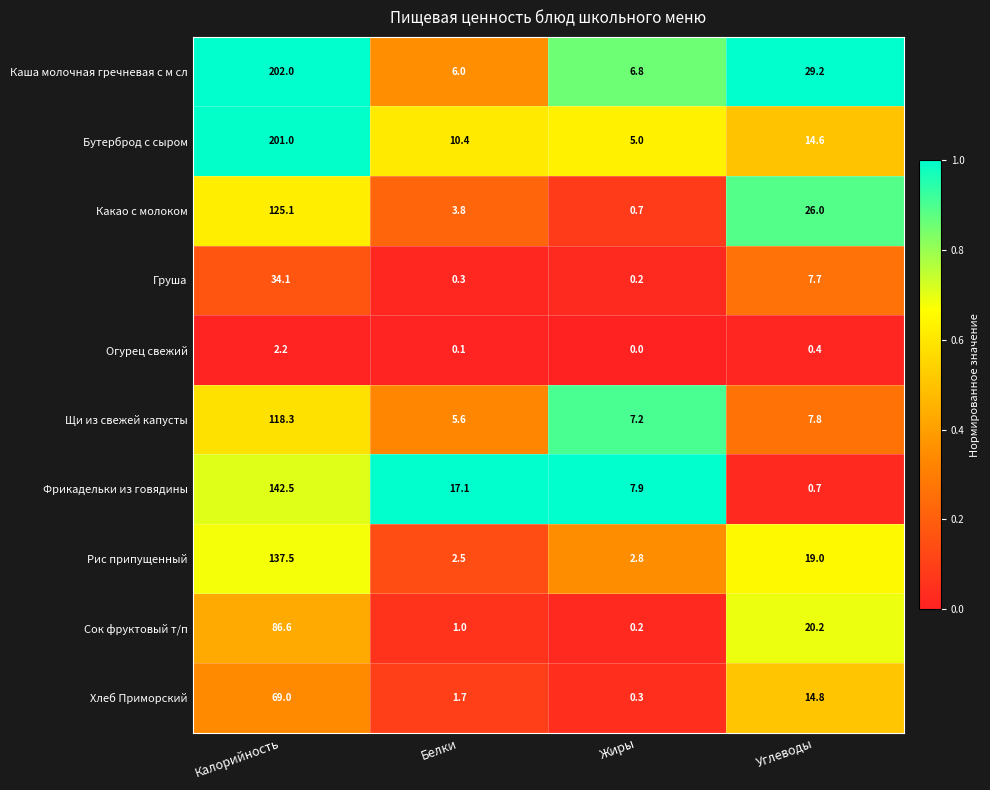

The value of Щи из свежей капусты at Углеводы is 13.3. True or false?

False